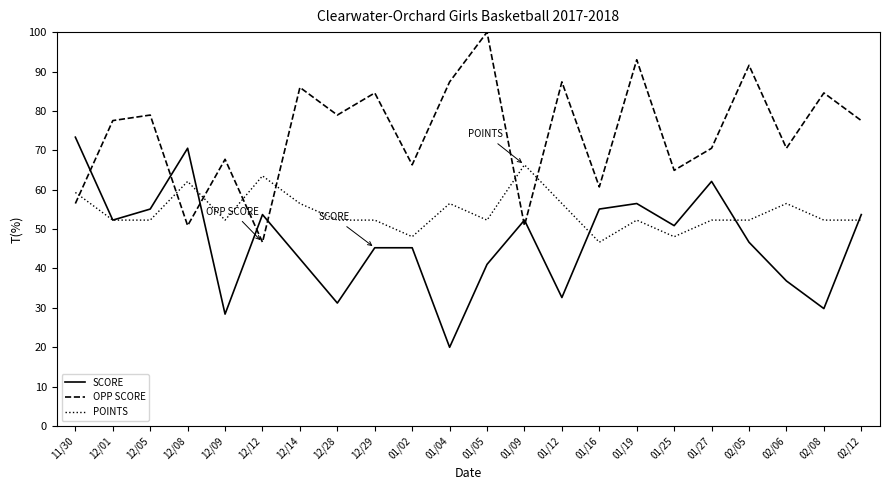

What are all the series names shown in the legend?

SCORE, OPP SCORE, POINTS